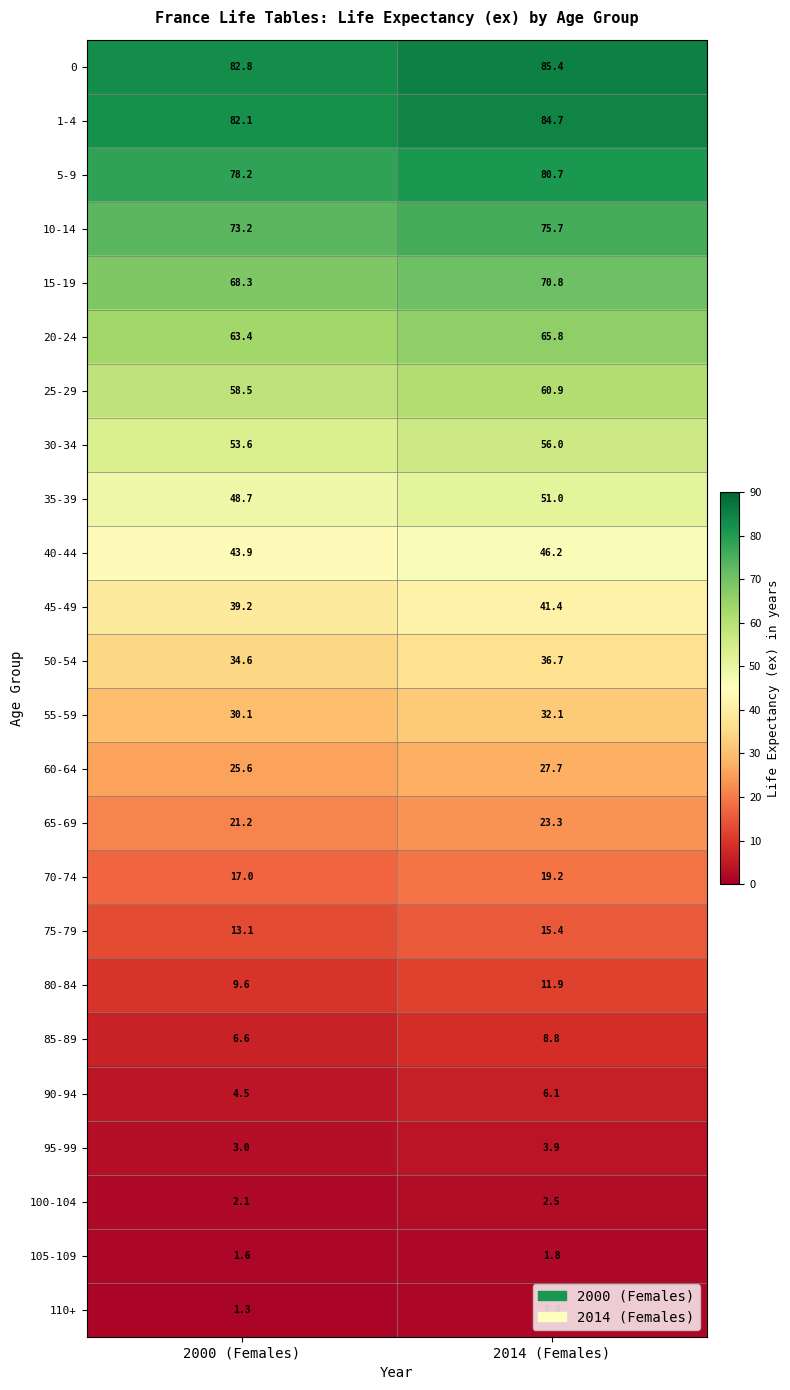

What is the sum of the 1-4 values at 2014 (Females) and 2000 (Females)?

166.8